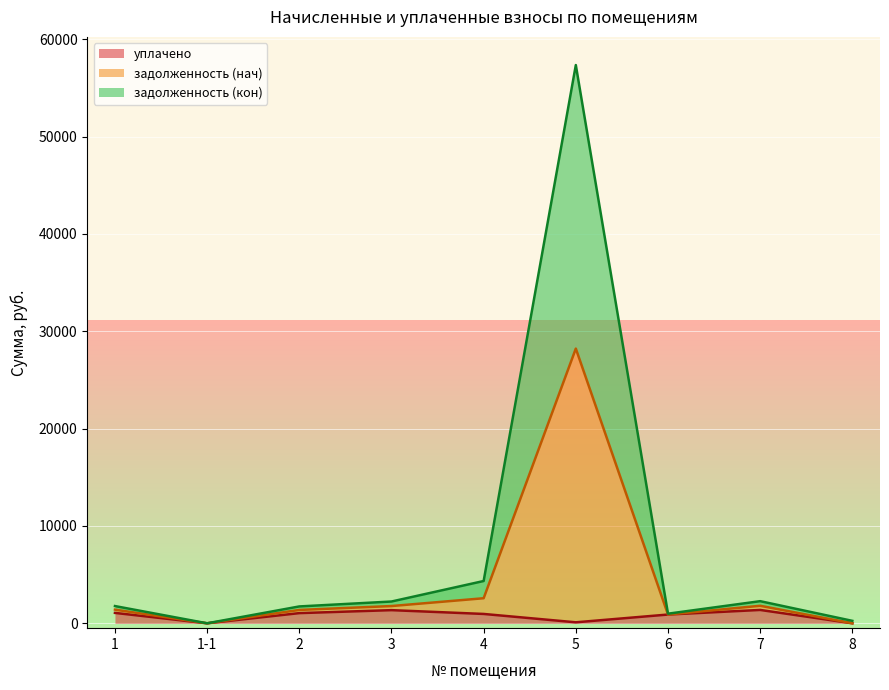

At which category is the sum across all series the highest?

5